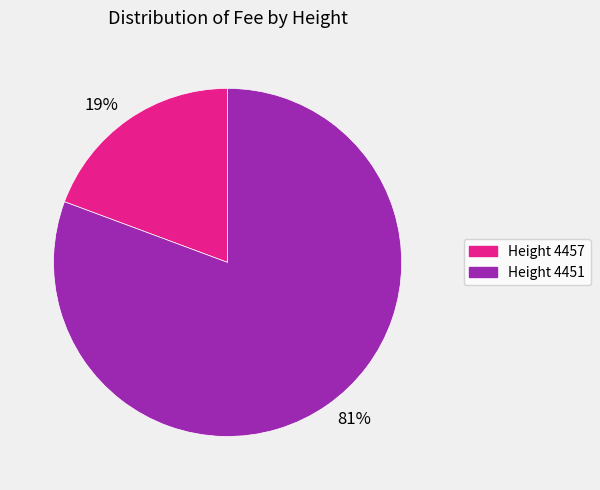

Does any single category account for the majority?

Yes